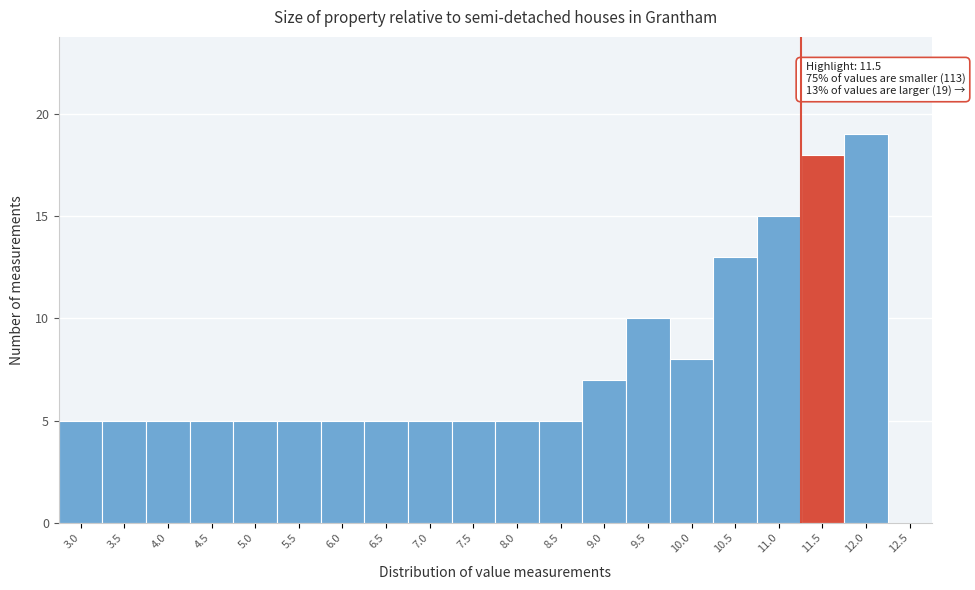

Reading left to right, transcribe all the data shown in this chart.

3.0=5	3.5=5	4.0=5	4.5=5	5.0=5	5.5=5	6.0=5	6.5=5	7.0=5	7.5=5	8.0=5	8.5=5	9.0=7	9.5=10	10.0=8	10.5=13	11.0=15	11.5=18	12.0=19	12.5=0